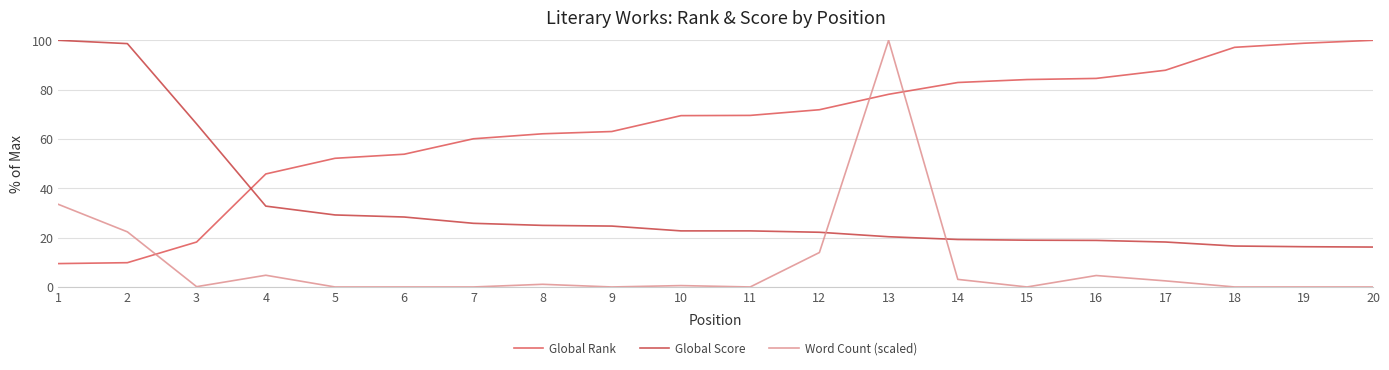

Read the Global Rank value at 17.

87.9